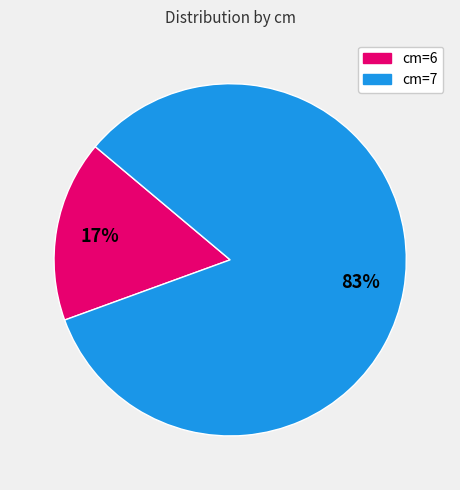

To the nearest percent, what is the average slice percentage?

50%